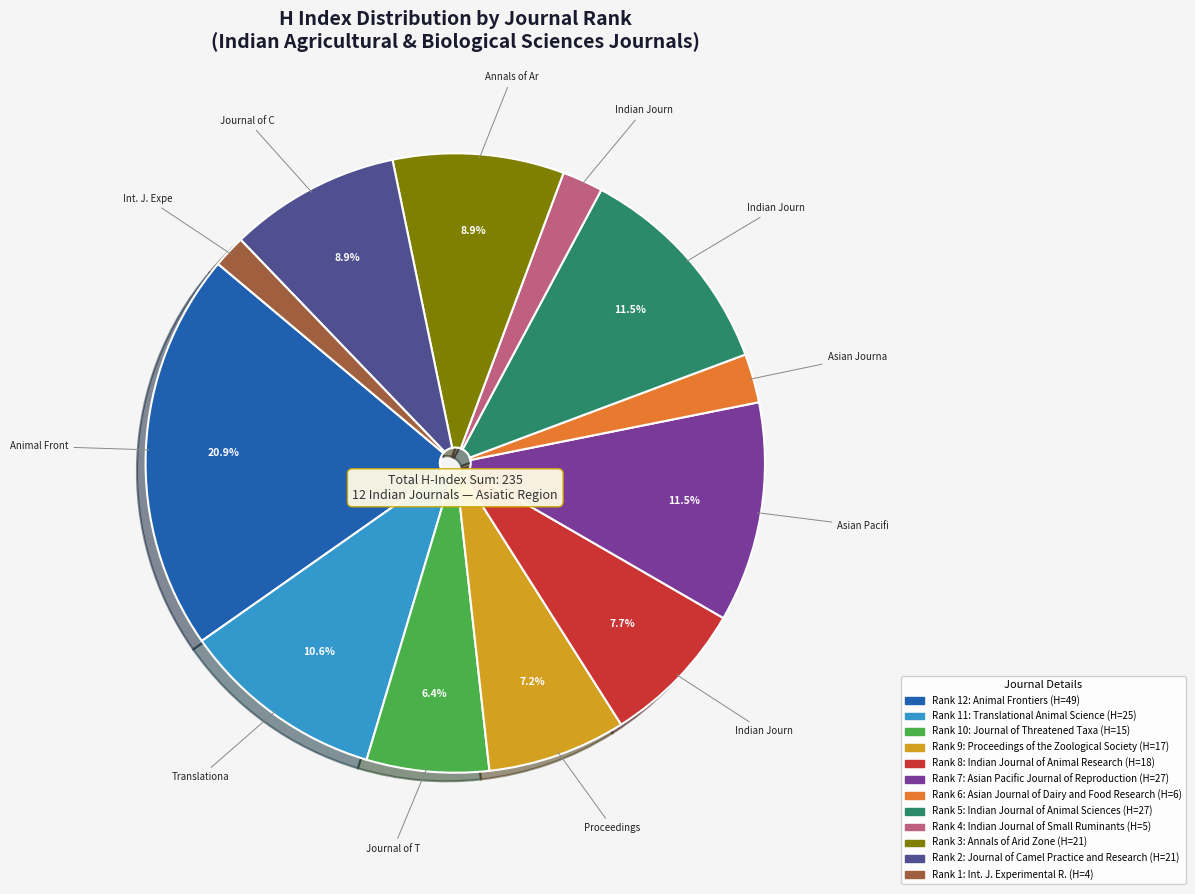

Does any single category account for the majority?

No